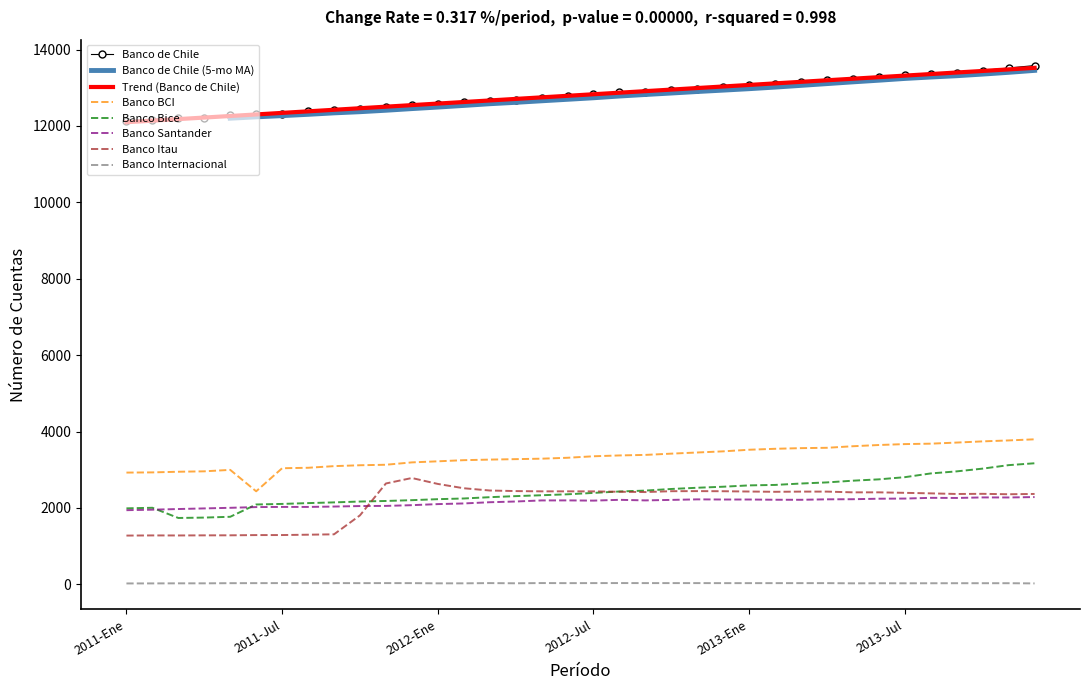

Which series changed the most between 2012-Nov and 2013-Dic?

Banco Bice